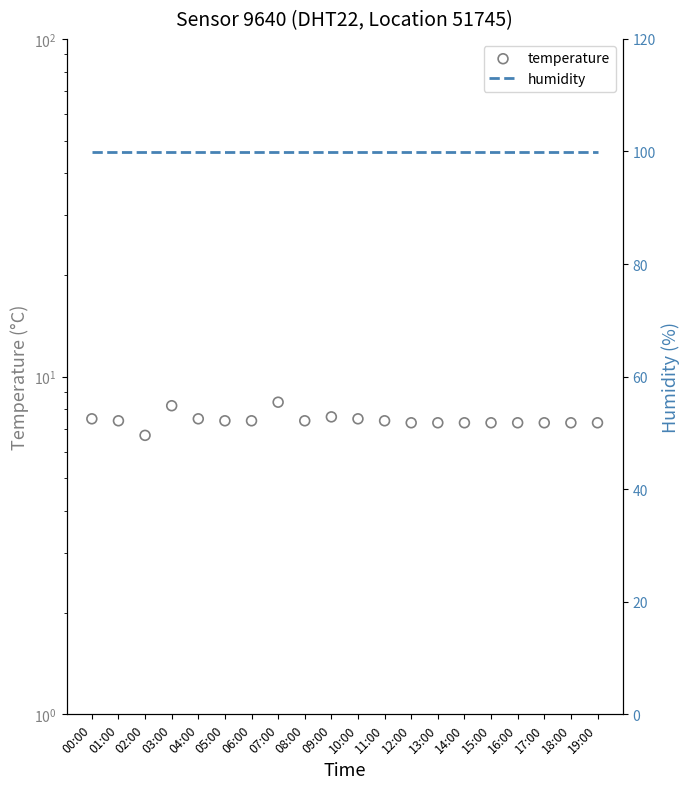

What are all the series names shown in the legend?

temperature, humidity